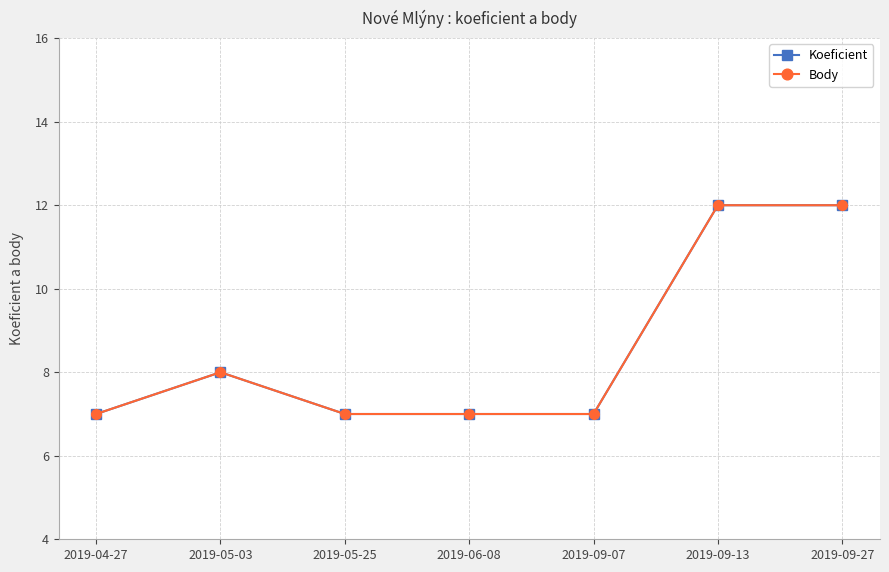

Is this an area chart (filled region under the line)?

No